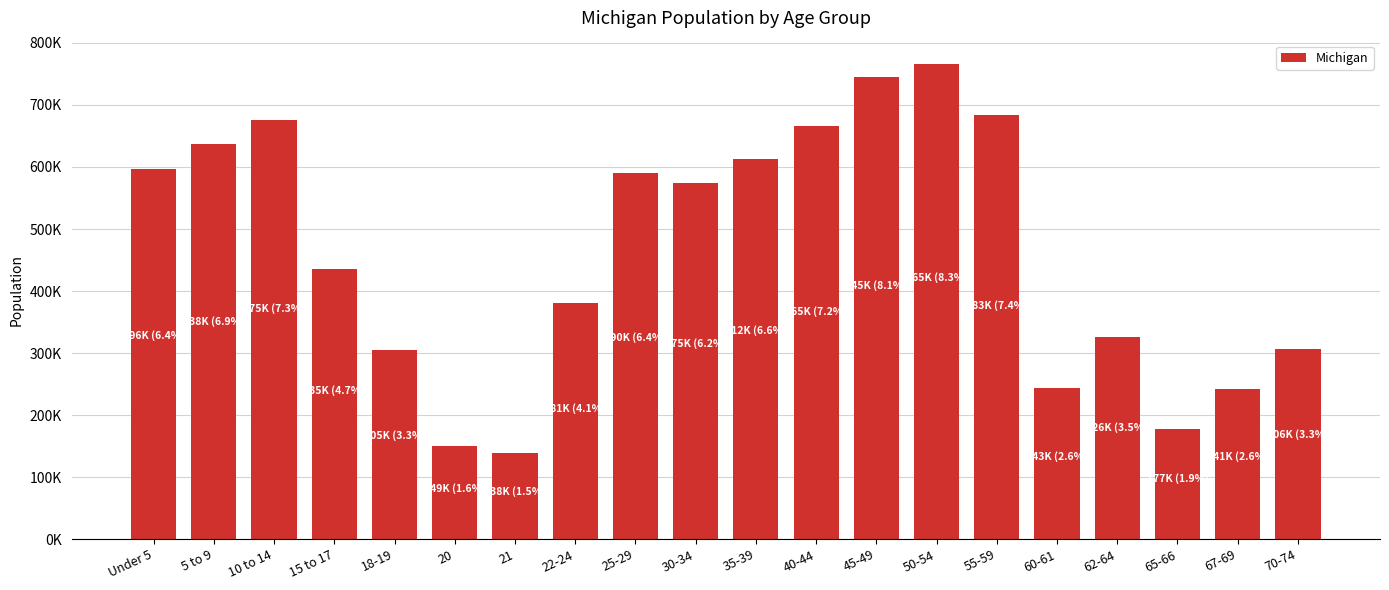

At which category does the chart reach its peak across all series?

50-54